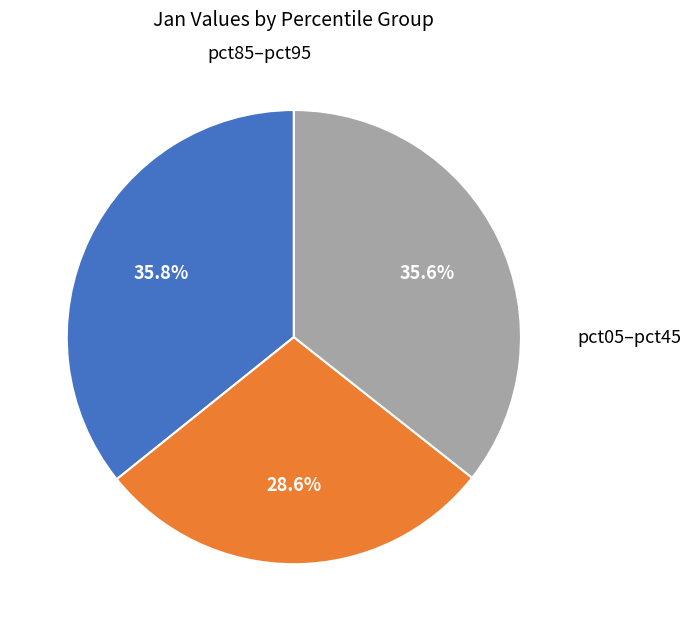

Is there any slice that represents more than half of the pie?

No